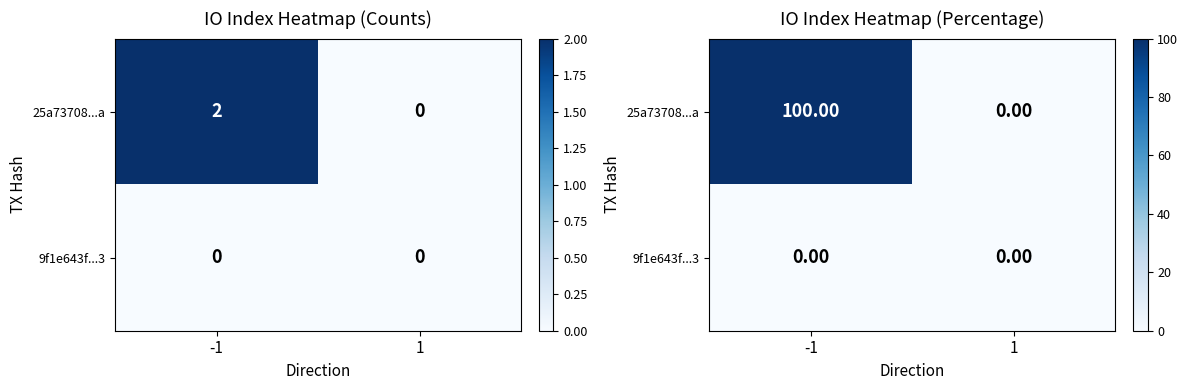

Which label corresponds to the largest value in the chart?

-1